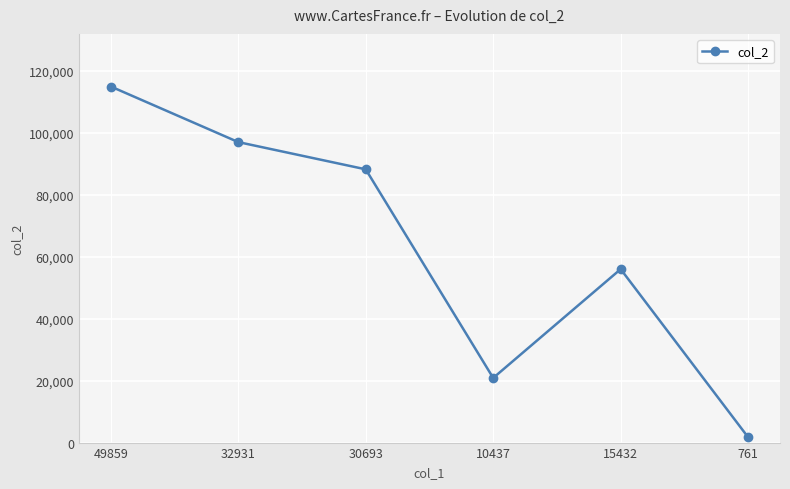

What is the average value?

63158